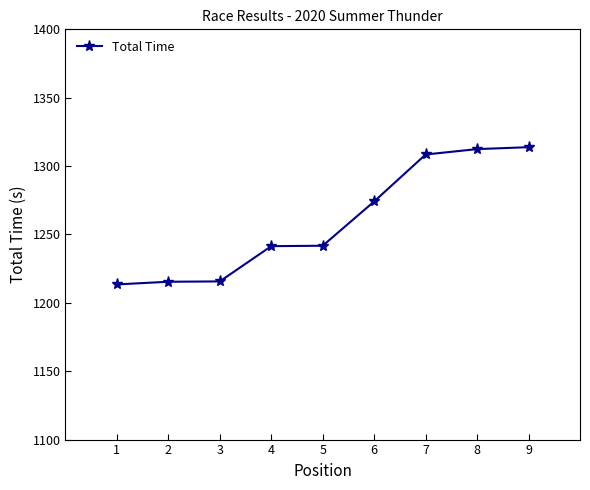

What is the maximum value shown in the chart?

1313.8